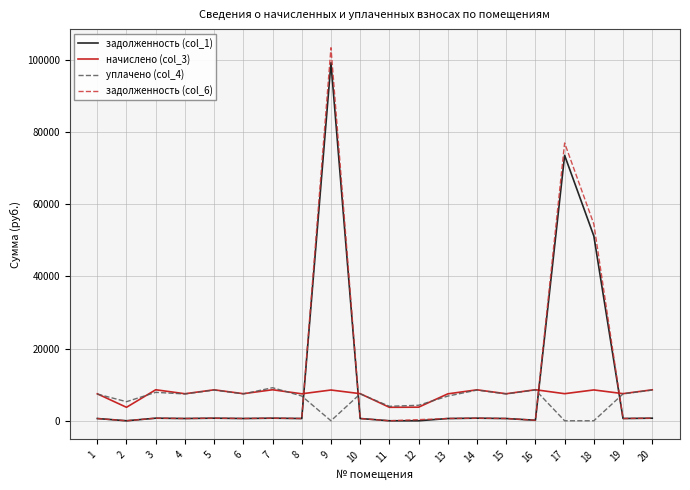

True or false: задолженность (col_6) and начислено (col_3) intersect in this chart.

True